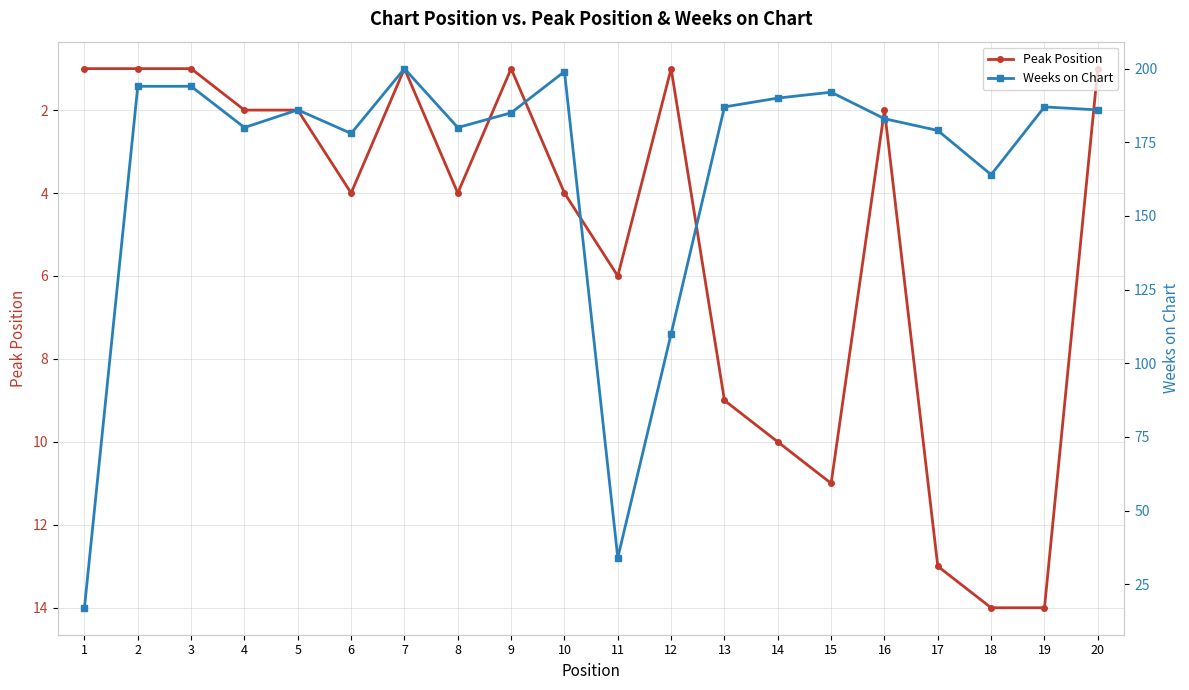

Where is Weeks on Chart nearest to the value 108?

12